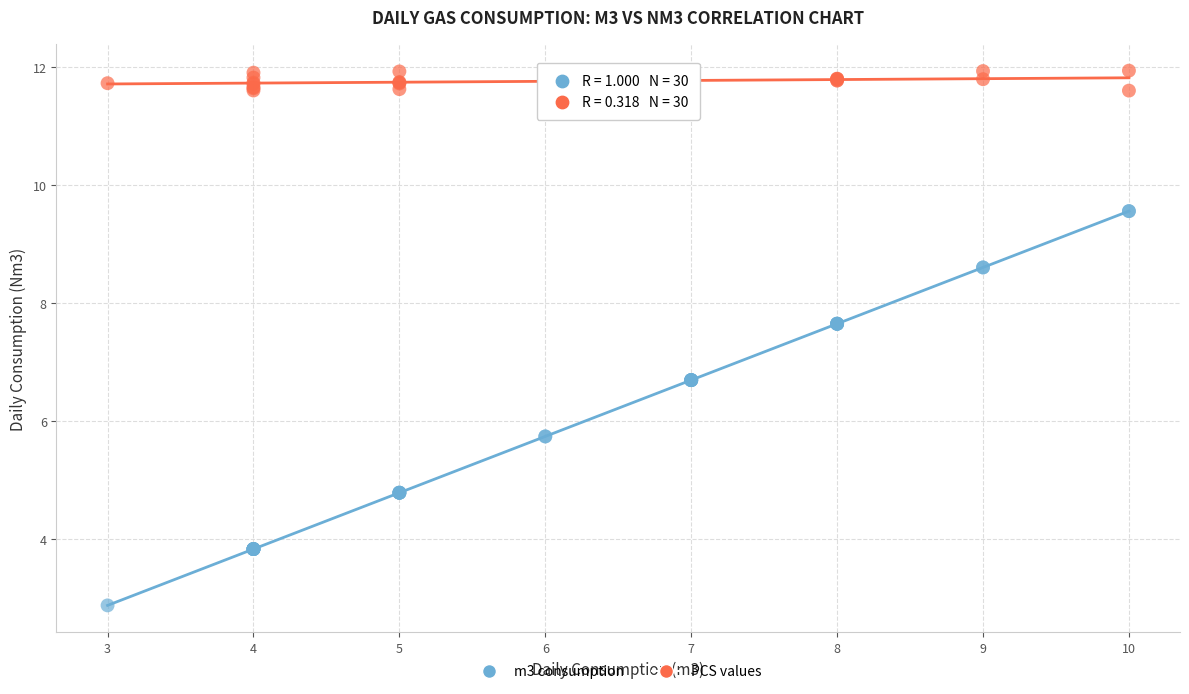

Which series has the widest spread of Y values?

m3 consumption